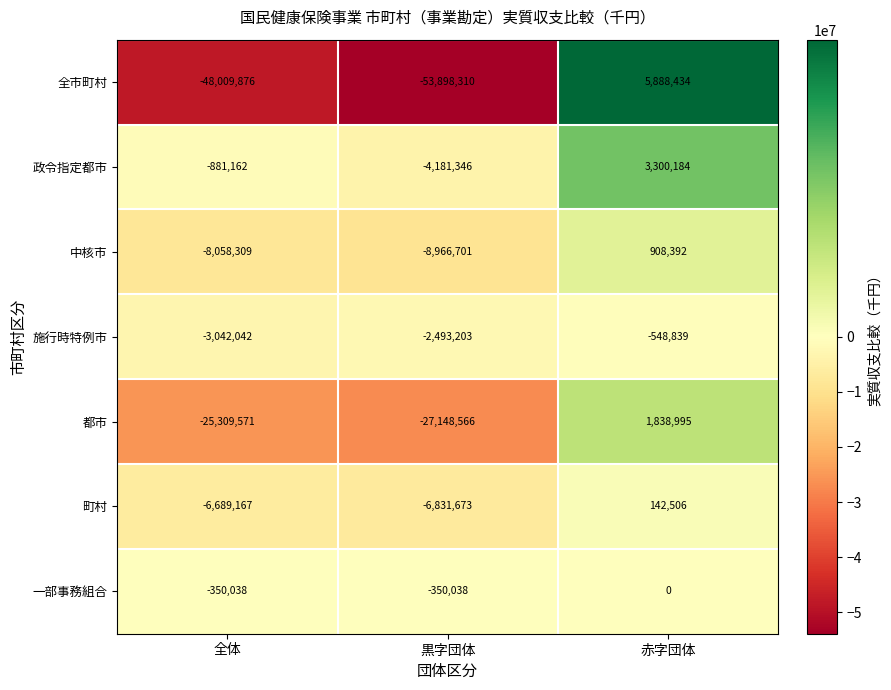

What is the greatest value displayed?

5888434